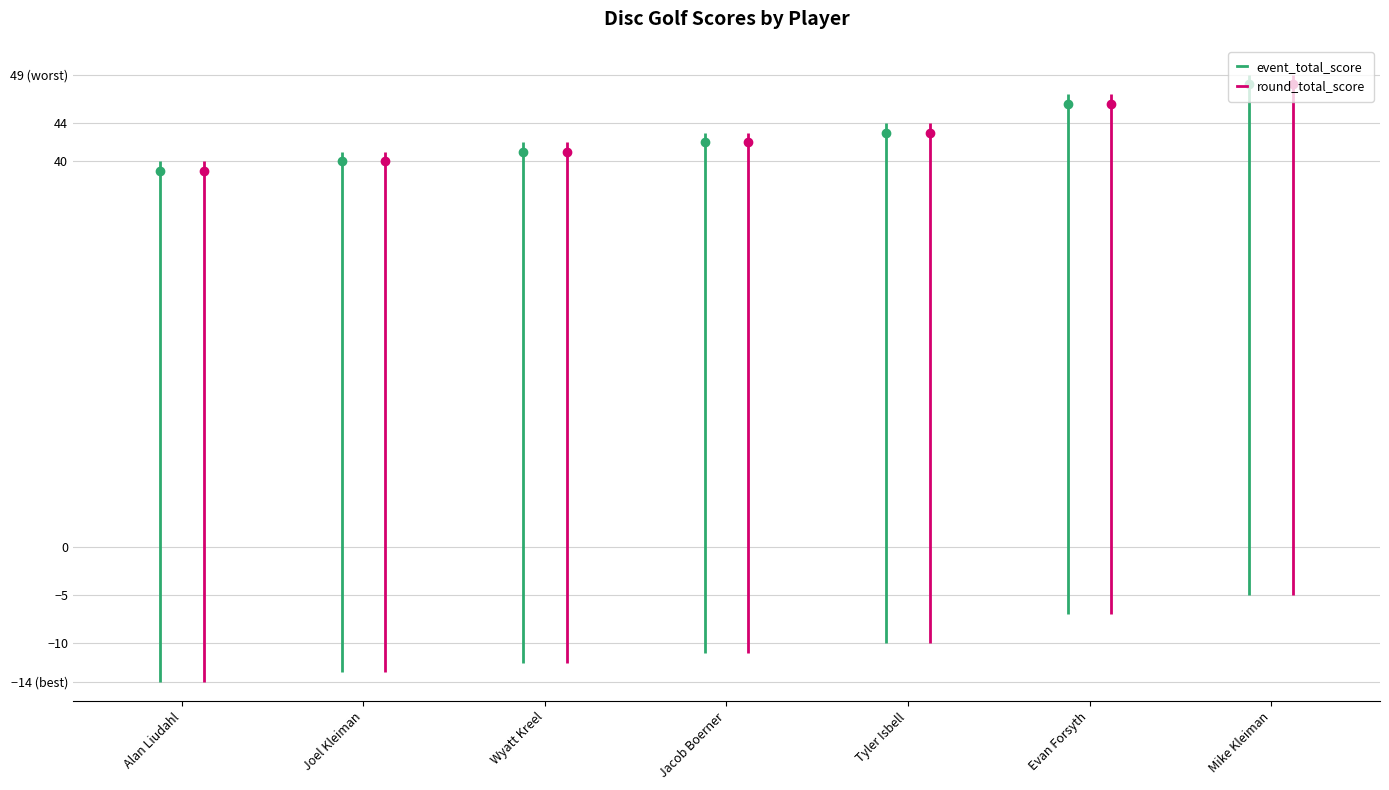

What is the approximate value of event_total_score at Joel Kleiman?

40